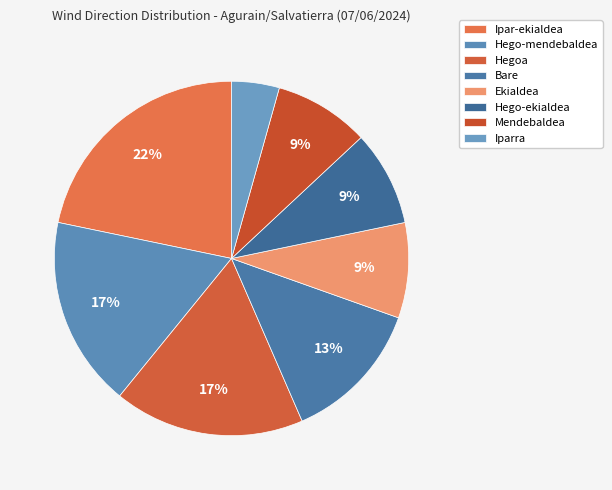

Combined, do Mendebaldea and Ekialdea account for over 50%?

No